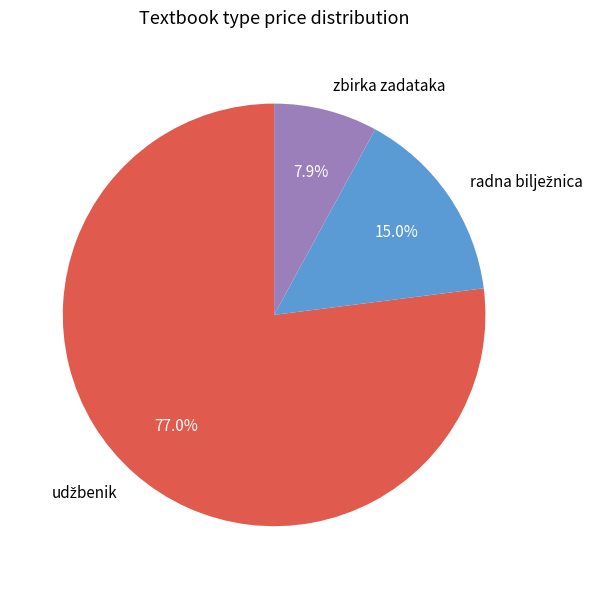

How many slices are in this pie chart?

3